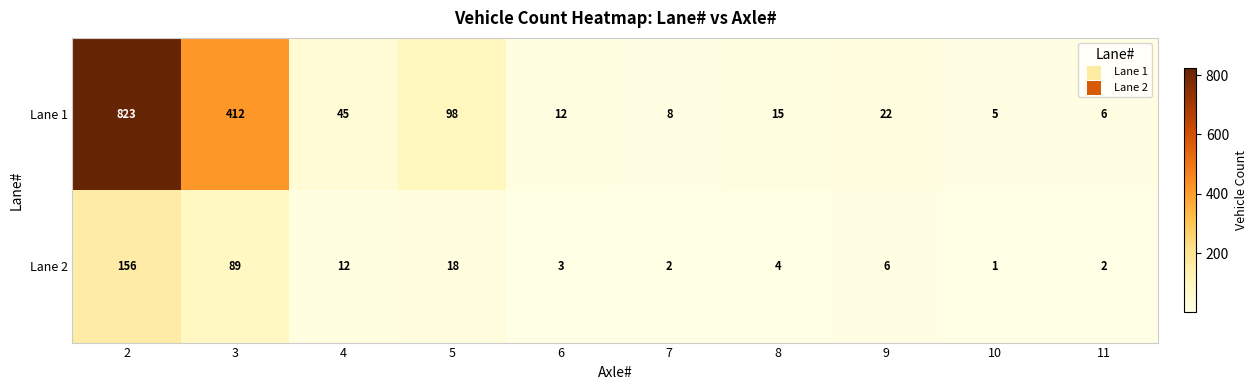

At which label is Lane 1 closest to 414?

3